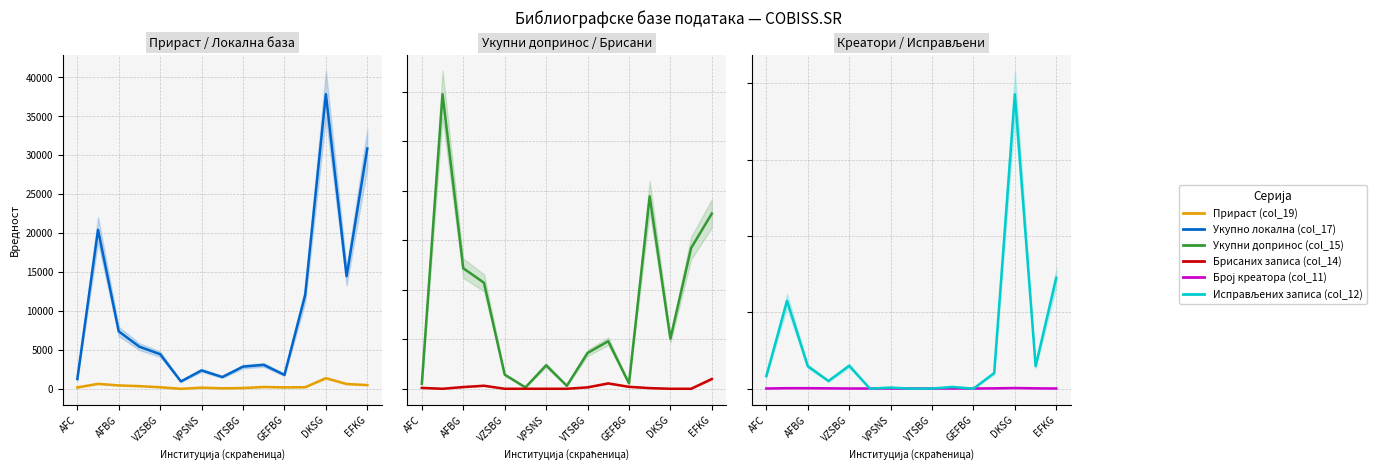

True or false: Укупно локална (col_17) and Исправљених записа (col_12) cross at least once.

False